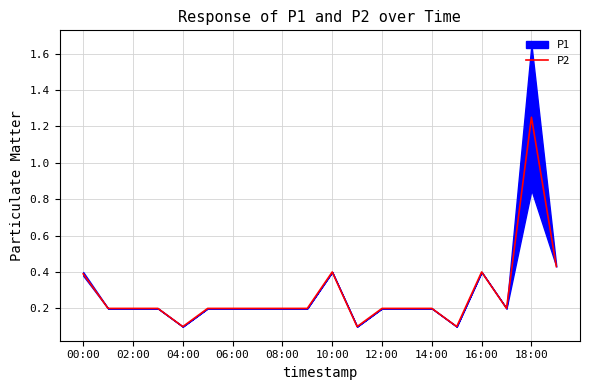

The P2 series shows 0.7 at 16:00. True or false?

False